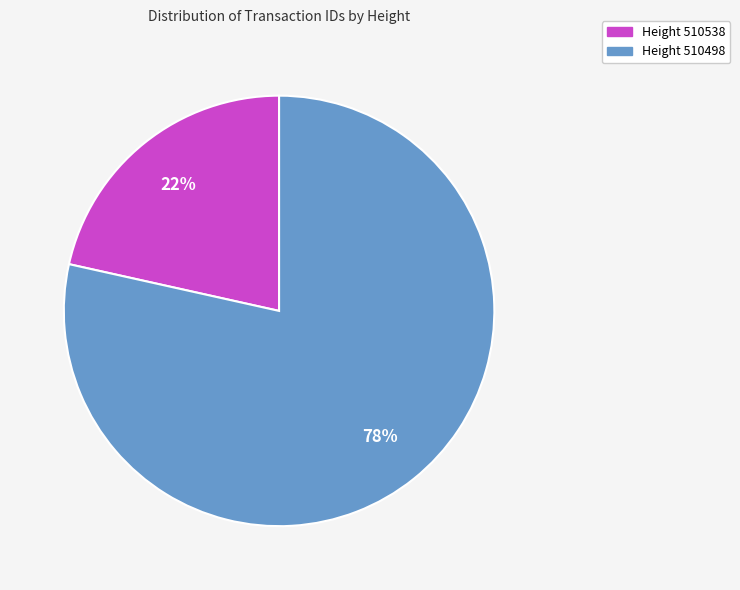

What is the largest slice in the pie chart?

Height 510498